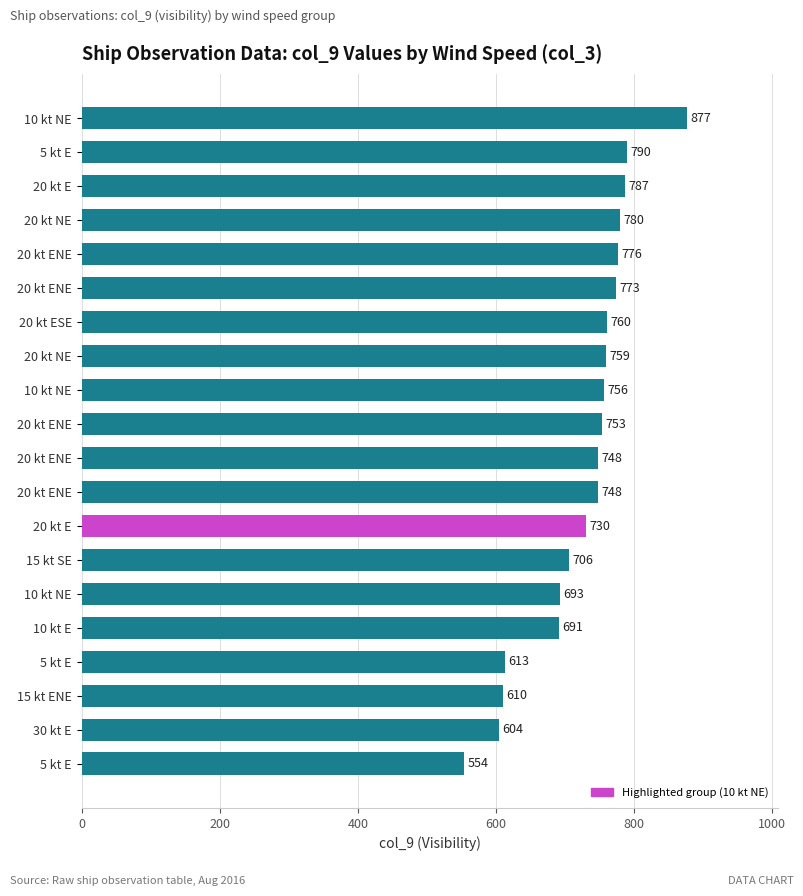

Where is the data nearest to the value 715?

15 kt SE